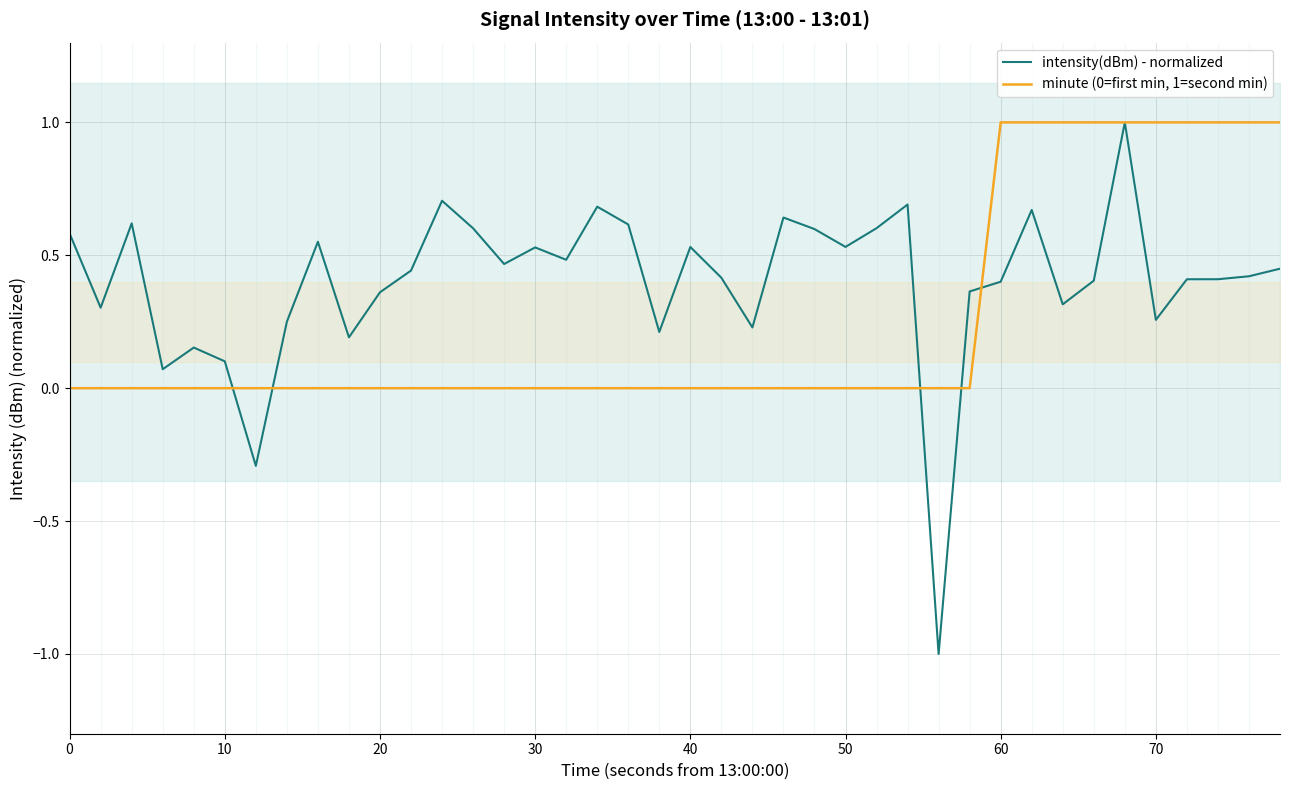

Is it true that minute (0=first min, 1=second min) equals -0.7 at 20?

False